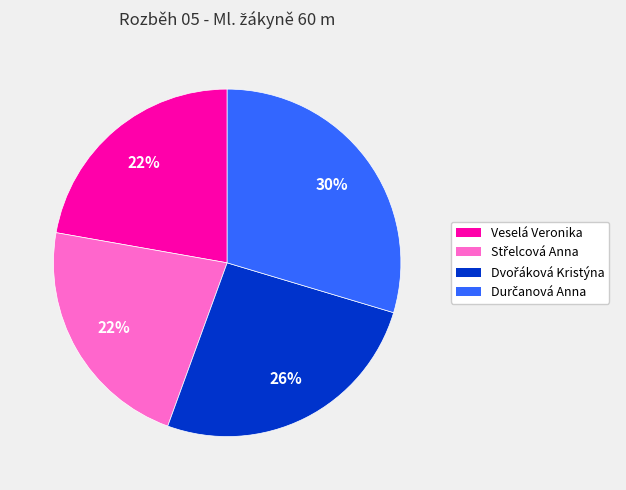

Is there any slice that represents more than half of the pie?

No